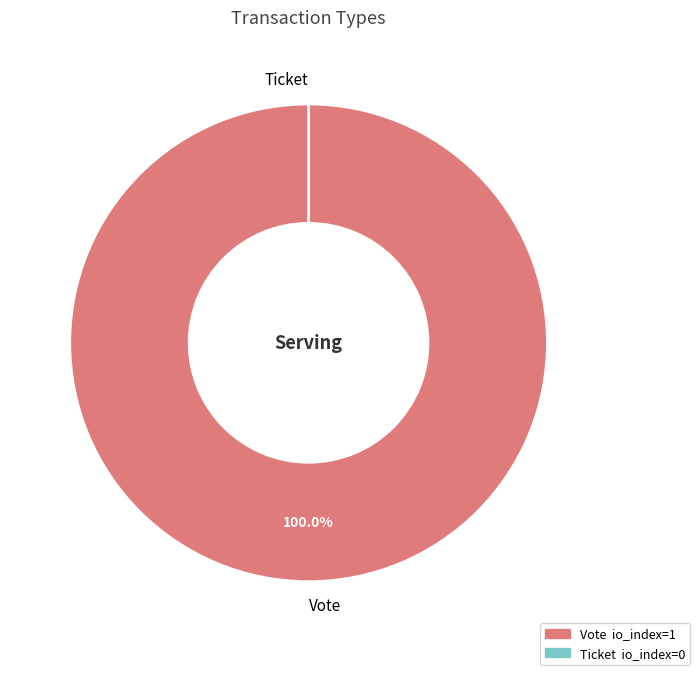

What percentage do Ticket and Vote together represent?

100.0%